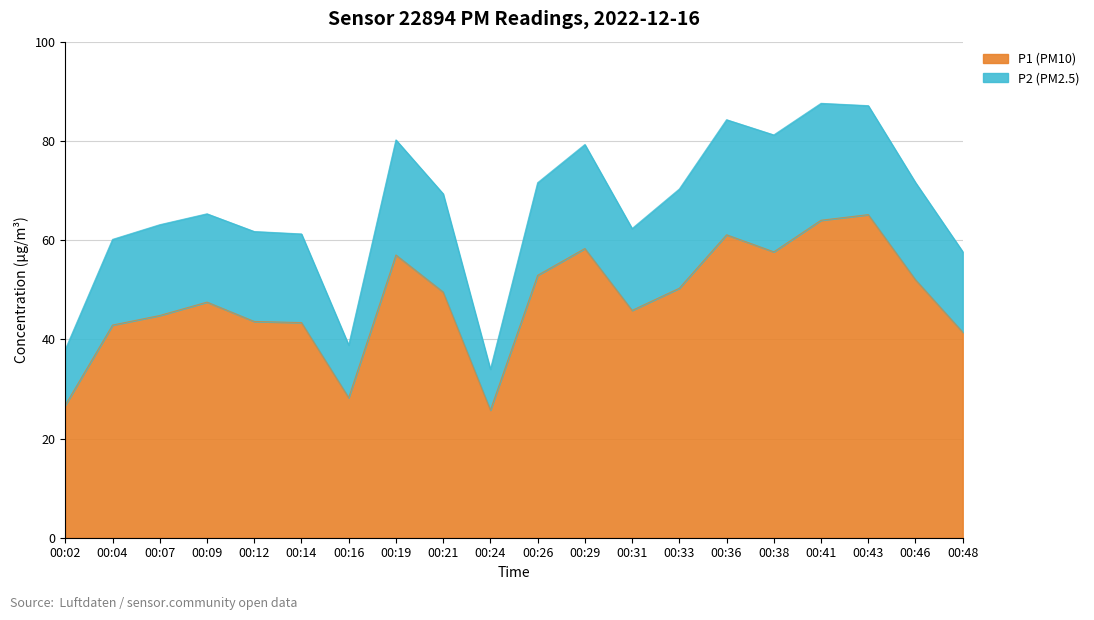

What is the difference between the second highest and second lowest values?

37.3